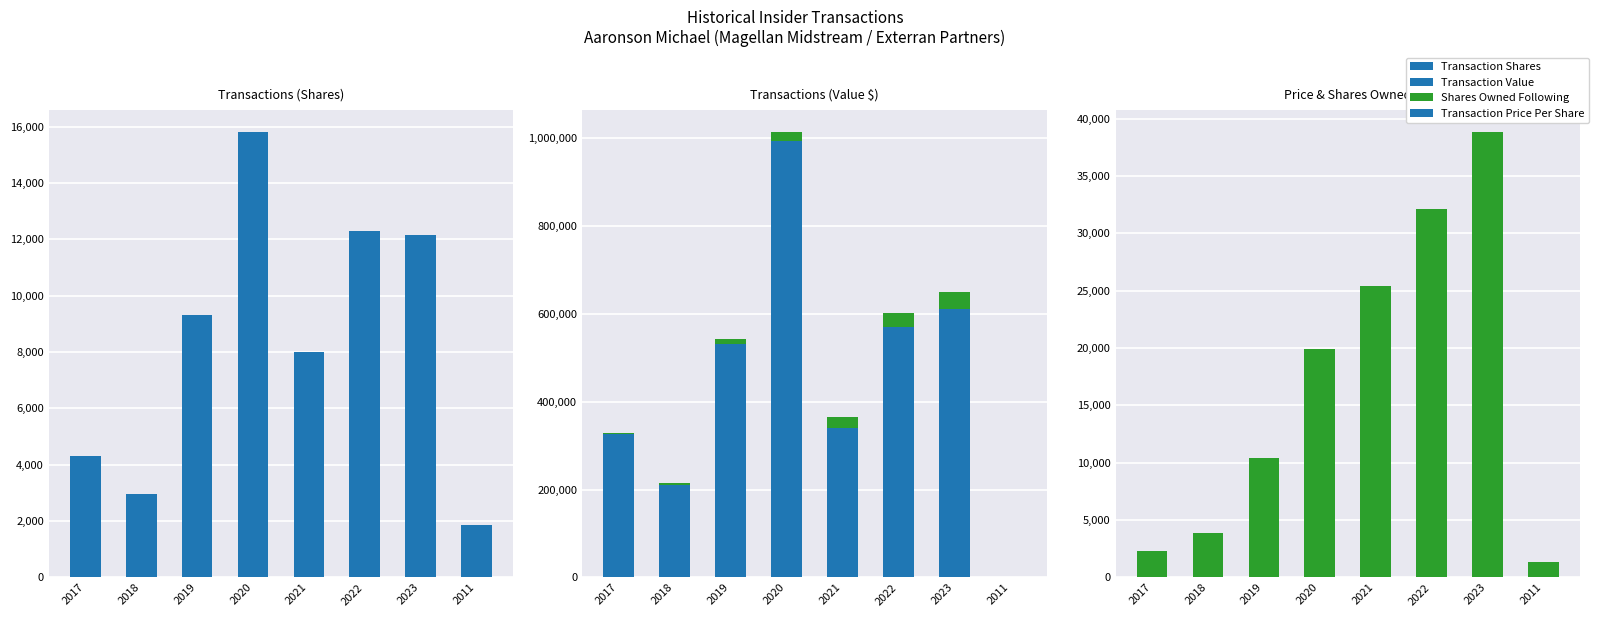

How many values in the Shares Owned Following series exceed 19815?

3